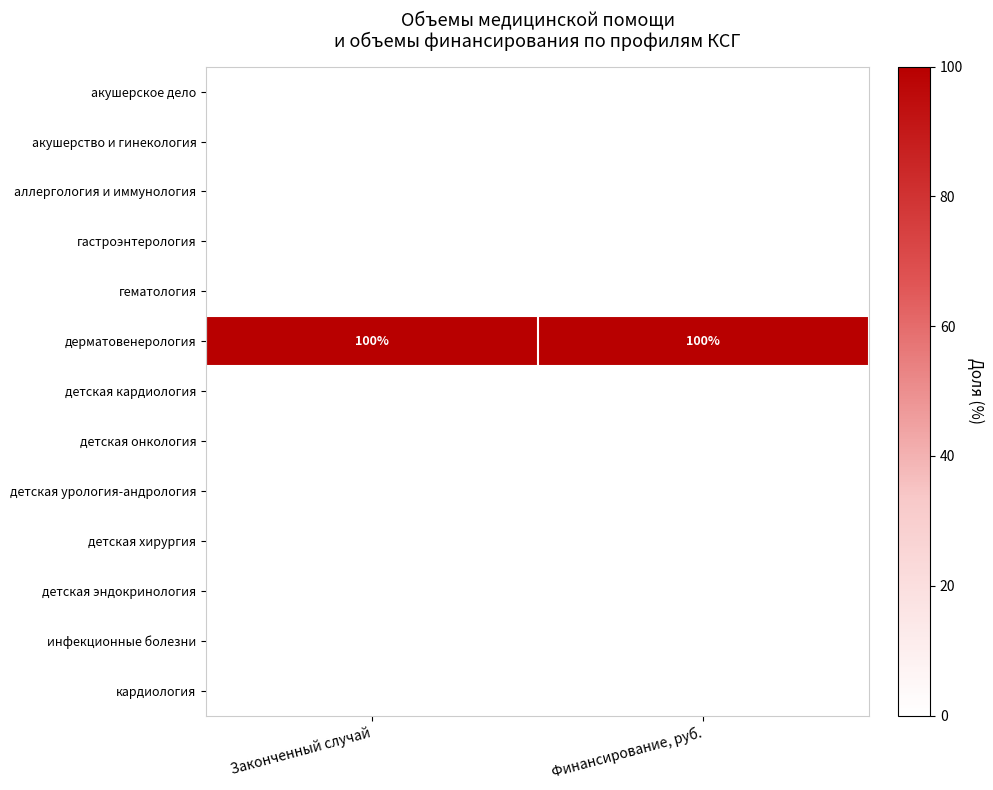

At which category is the sum across all series the highest?

Законченный случай